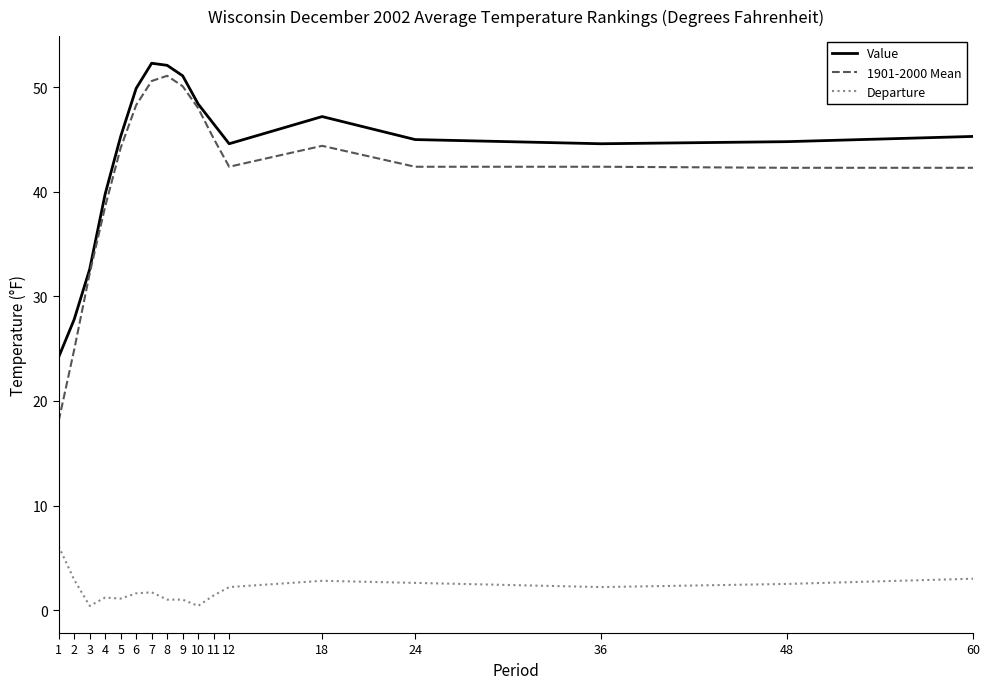

Is it true that 1901-2000 Mean equals 42.3 at 60?

True